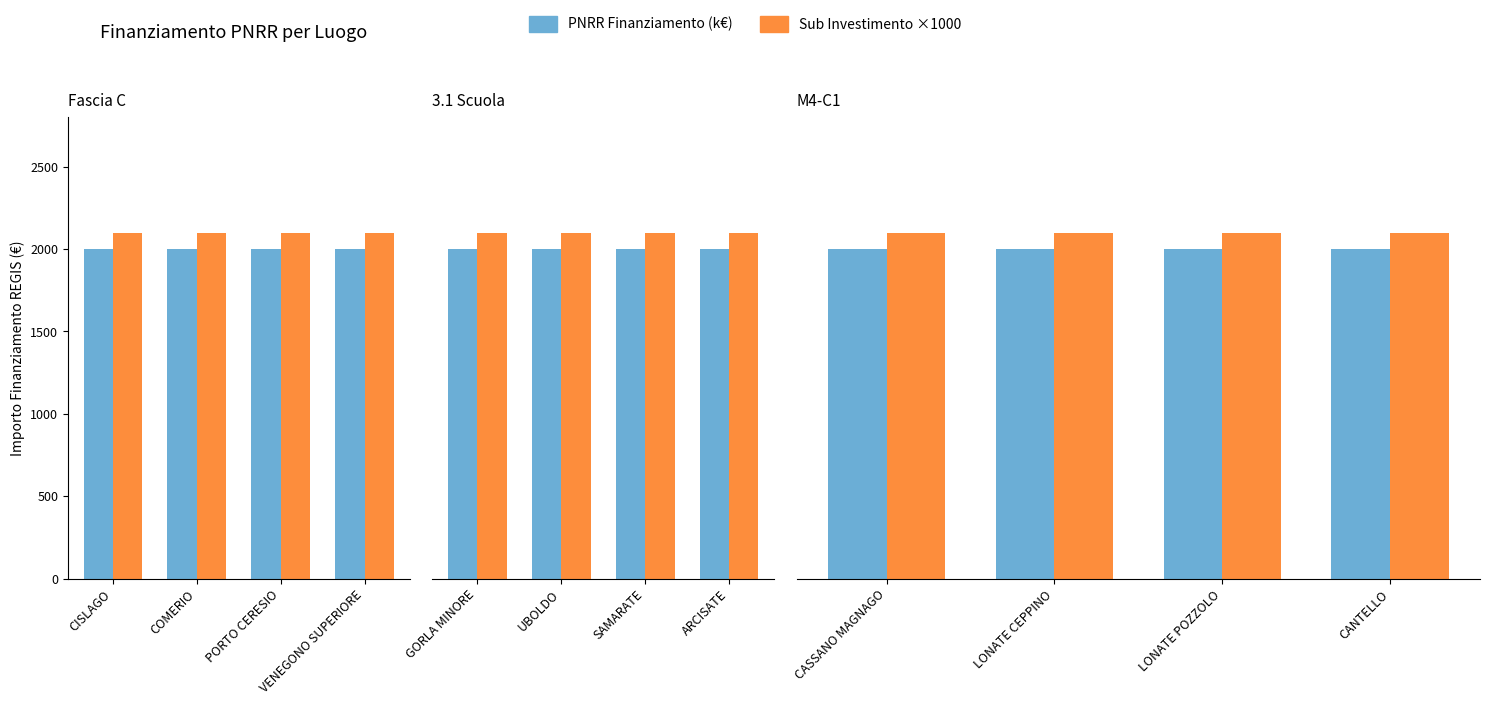

The value of PNRR Finanziamento (k€) at LONATE POZZOLO is 2000. True or false?

True